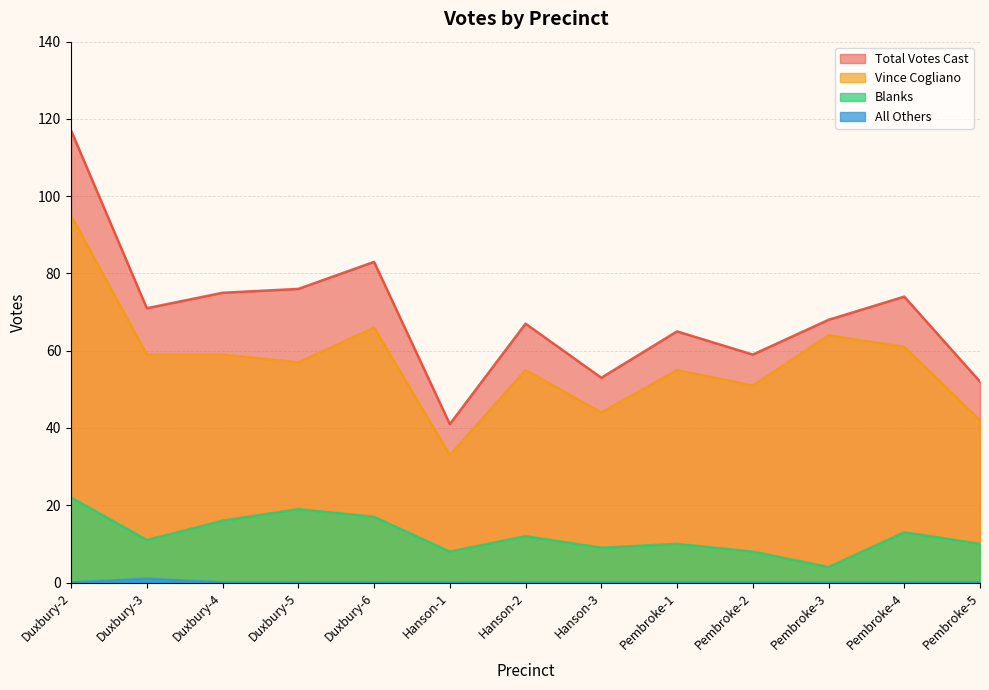

Reading right to left, what are all the values shown in this chart?

Total Votes Cast: 52	74	68	59	65	53	67	41	83	76	75	71	117
Vince Cogliano: 42	61	64	51	55	44	55	33	66	57	59	59	95
Blanks: 10	13	4	8	10	9	12	8	17	19	16	11	22
All Others: 0	0	0	0	0	0	0	0	0	0	0	1	0